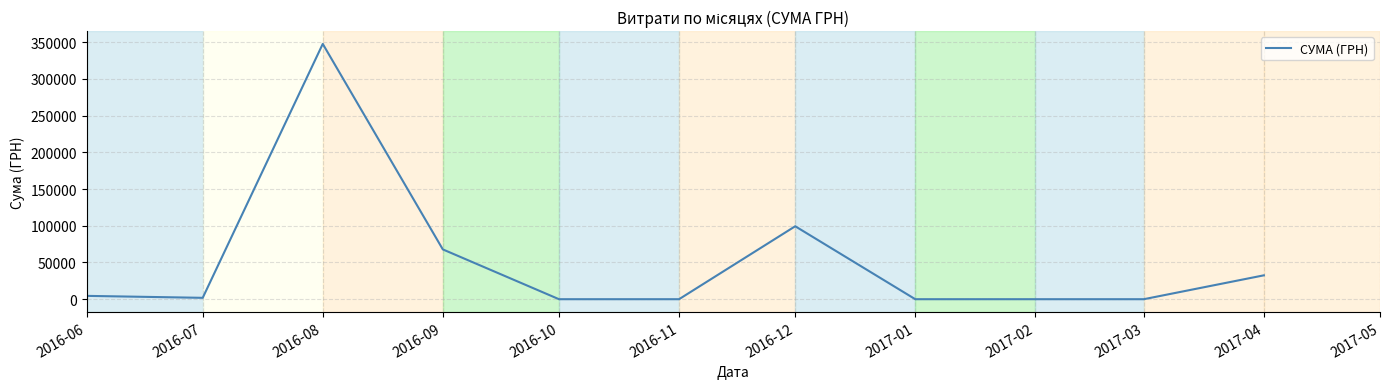

At which label is the value closest to 173860?

2016-12